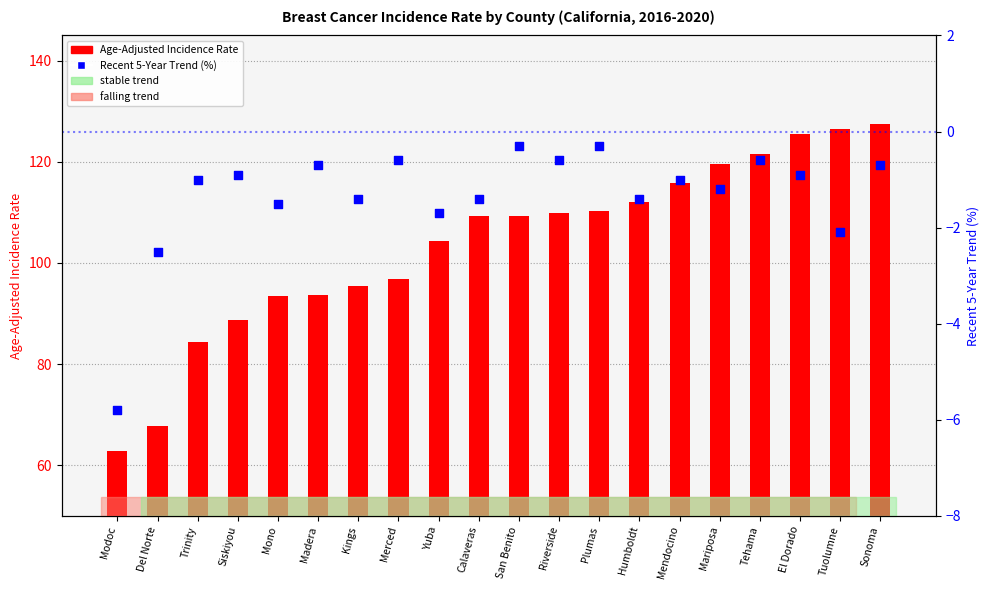

Which series has the largest Y range (max minus min)?

Age-Adjusted Incidence Rate